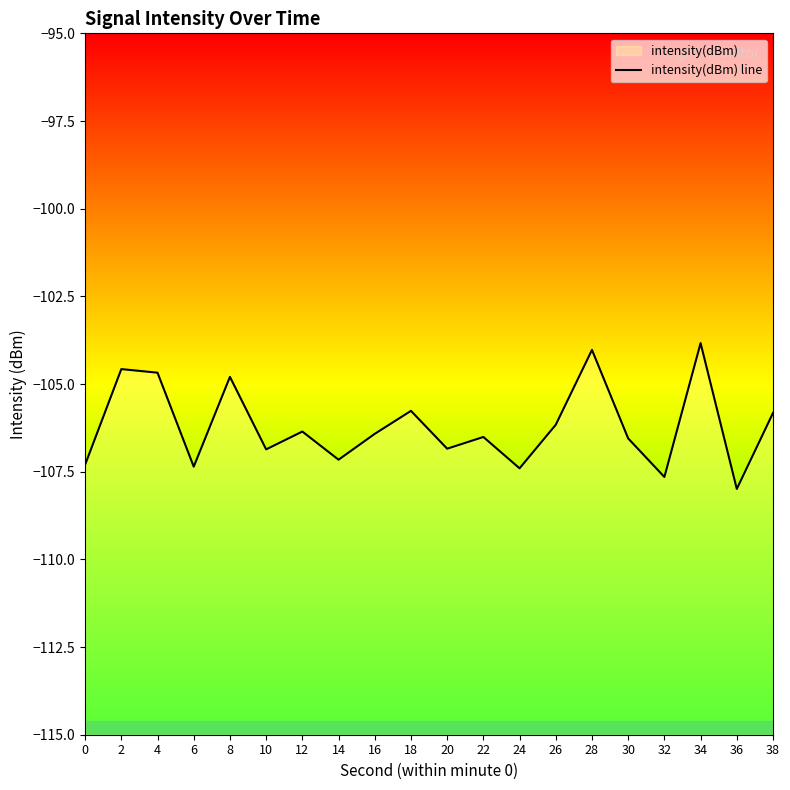

Does the chart have visible grid lines?

No